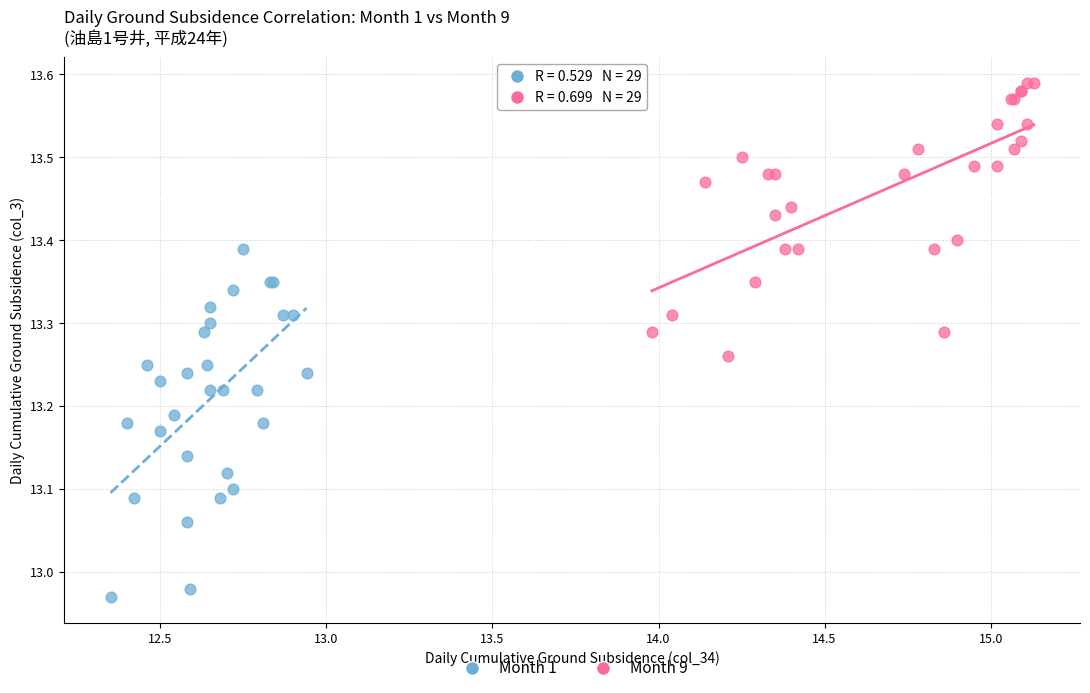

Which series reaches the maximum Y coordinate?

Month 9